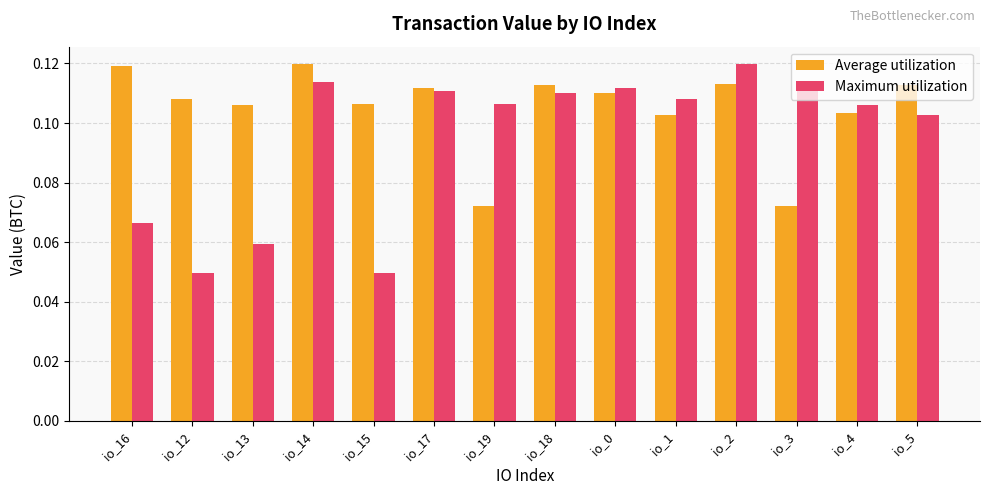

Count the Average utilization values in the range 0 to 1.

14